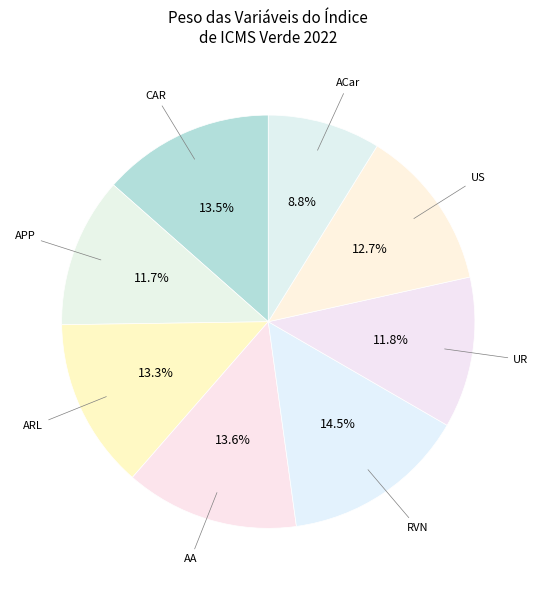

What is the largest slice in the pie chart?

RVN